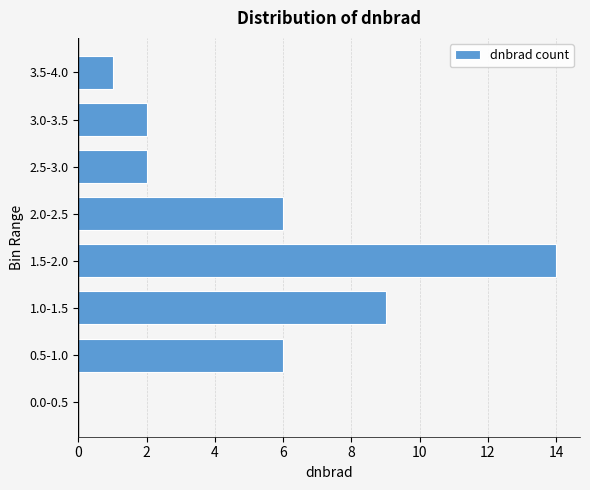

Reading bottom to top, extract all data points from this chart.

0.0-0.5=0	0.5-1.0=6	1.0-1.5=9	1.5-2.0=14	2.0-2.5=6	2.5-3.0=2	3.0-3.5=2	3.5-4.0=1